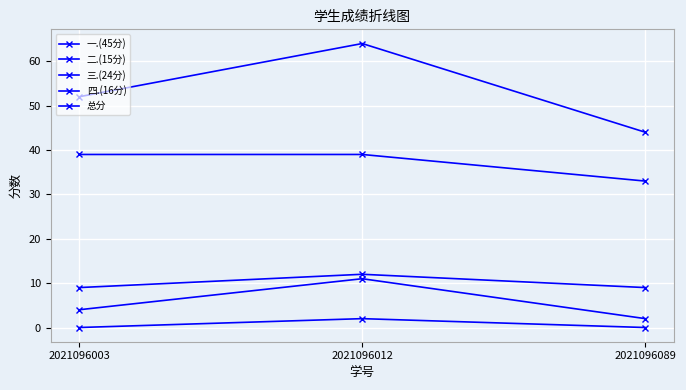

Which series has the largest total across all categories?

总分